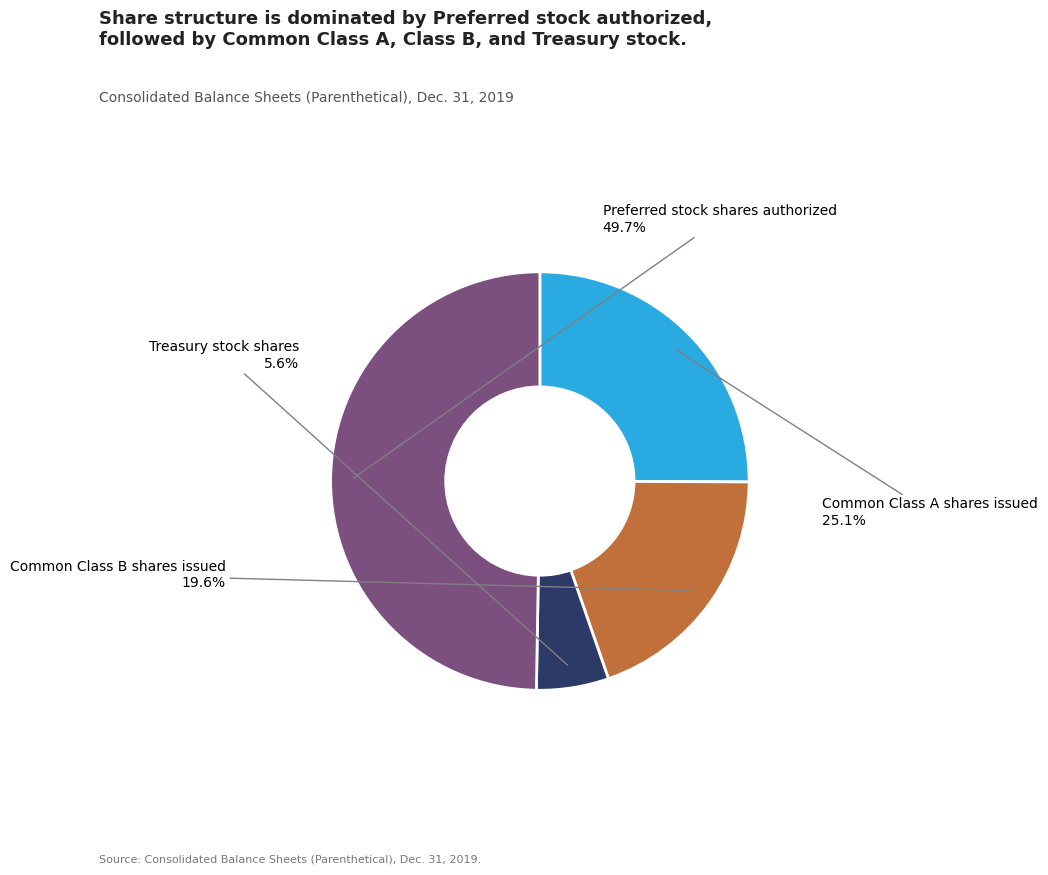

Is there any slice that represents more than half of the pie?

No